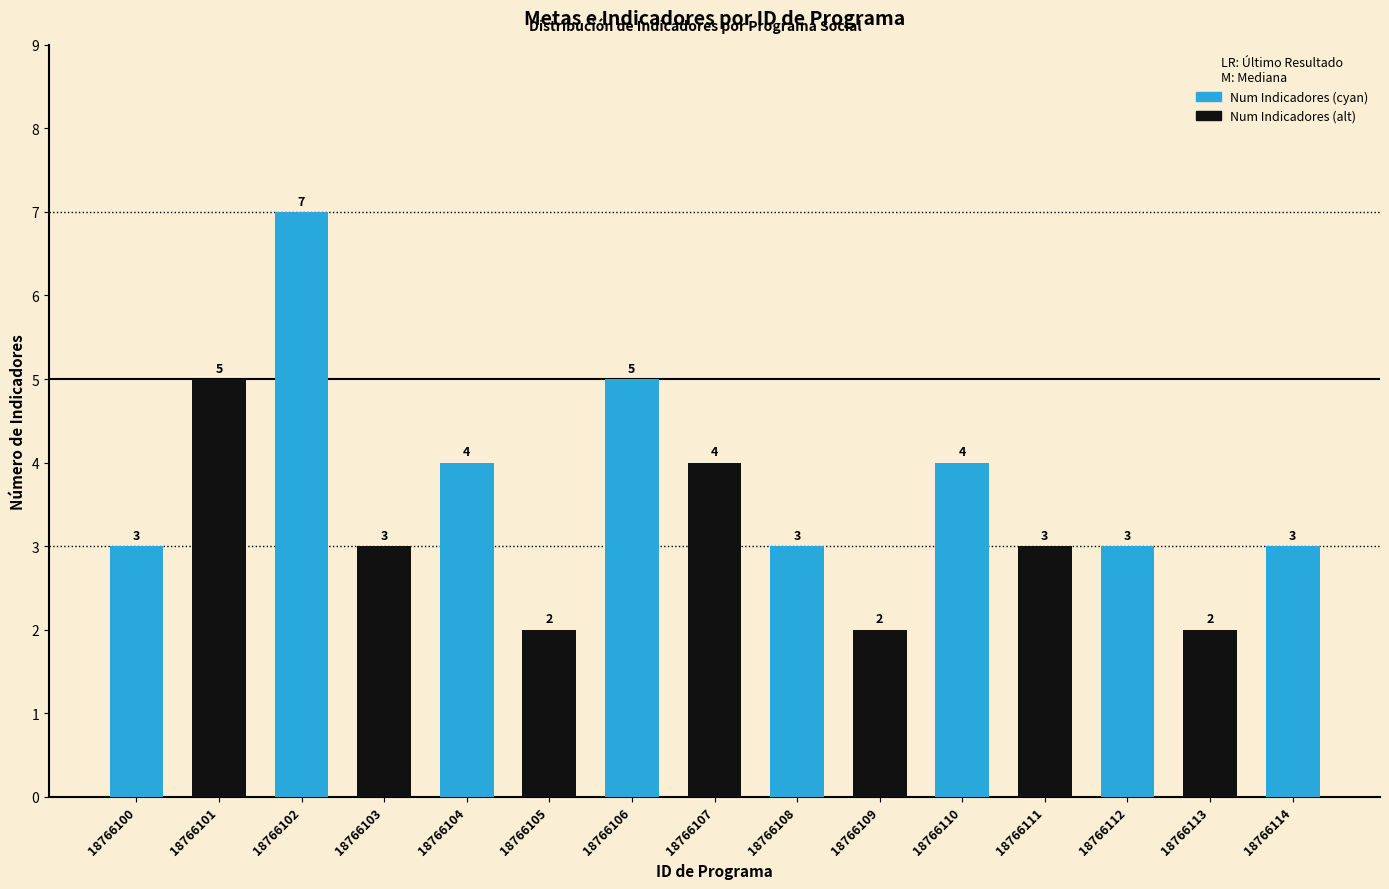

The value at 18766110 is 4. True or false?

True